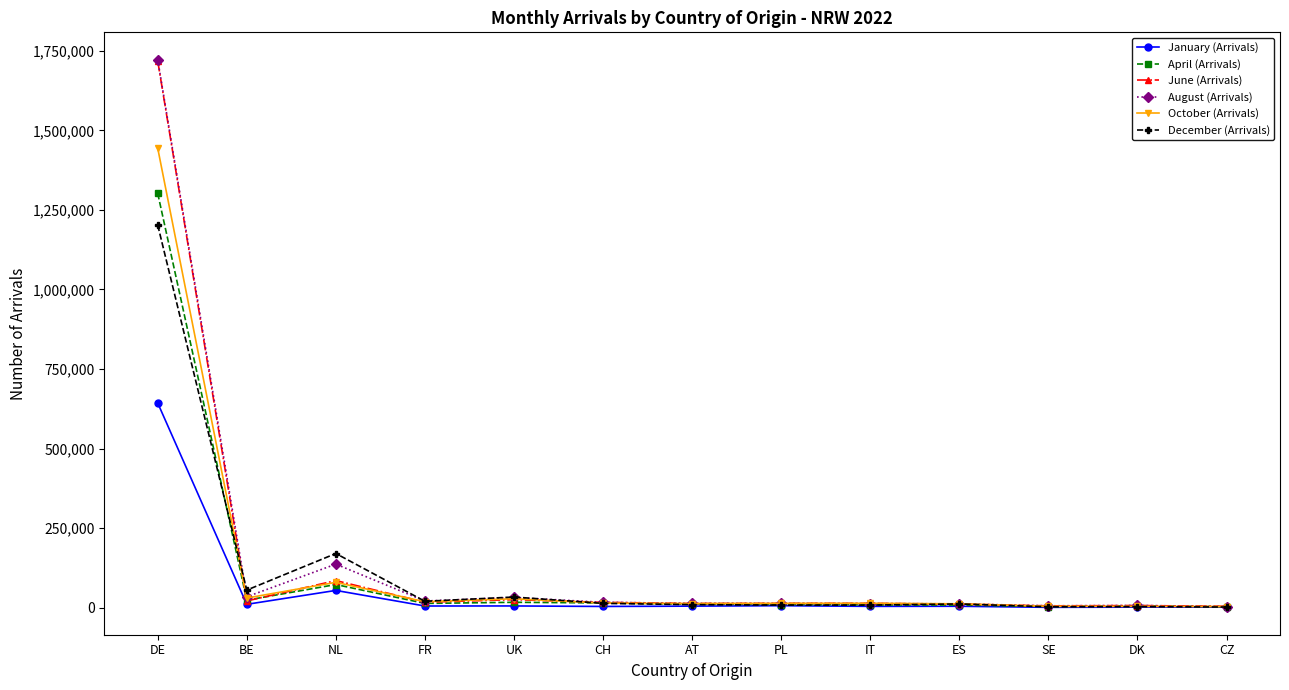

Where is April (Arrivals) nearest to the value 652420?

NL